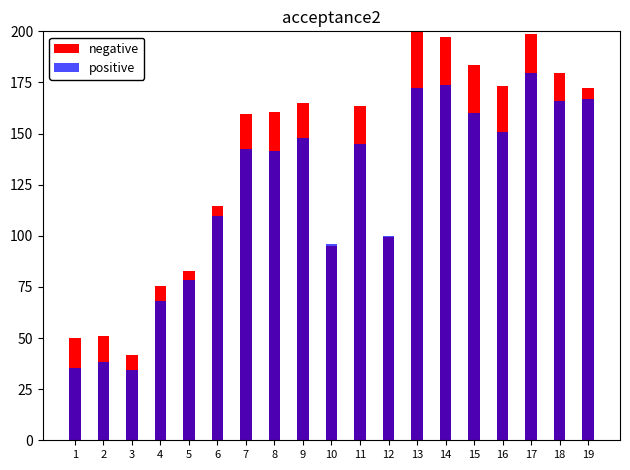

At 11, list the series in order from smallest to largest.

positive, negative